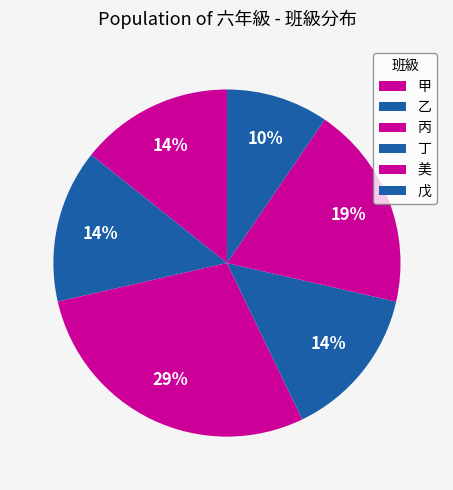

How many segments does this pie chart have?

6